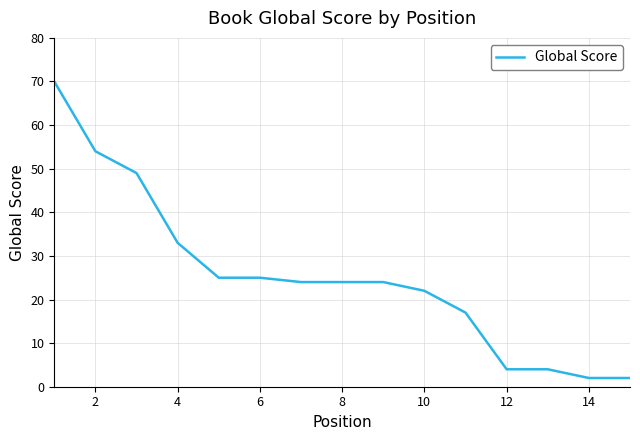

What is the greatest value displayed?

70